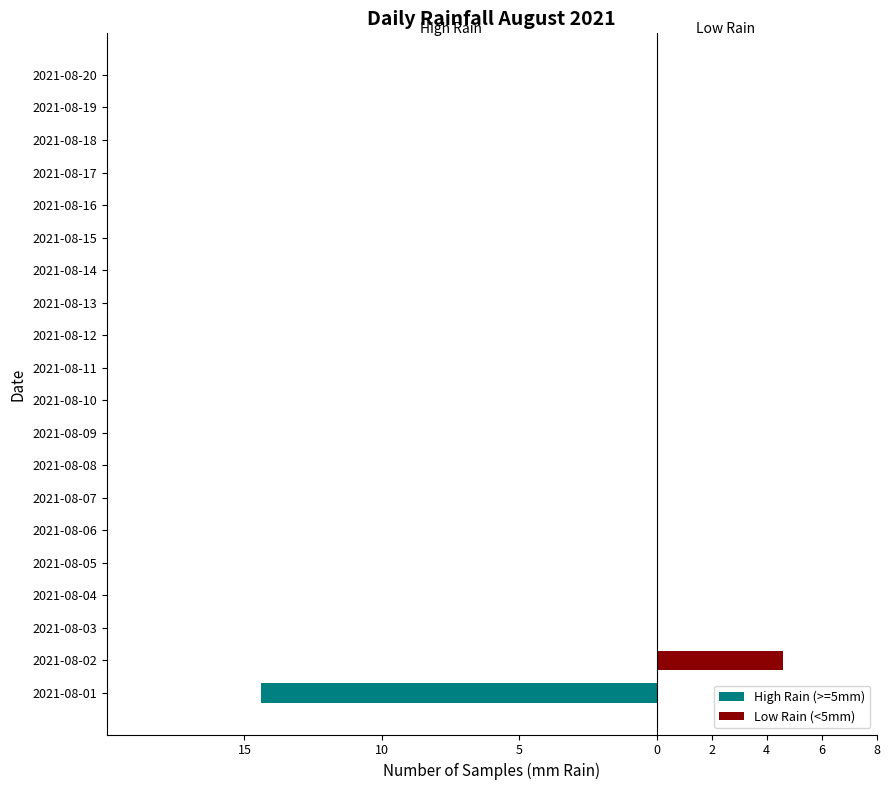

What is the approximate value of Low Rain (<5mm) at 2021-08-02?

4.6